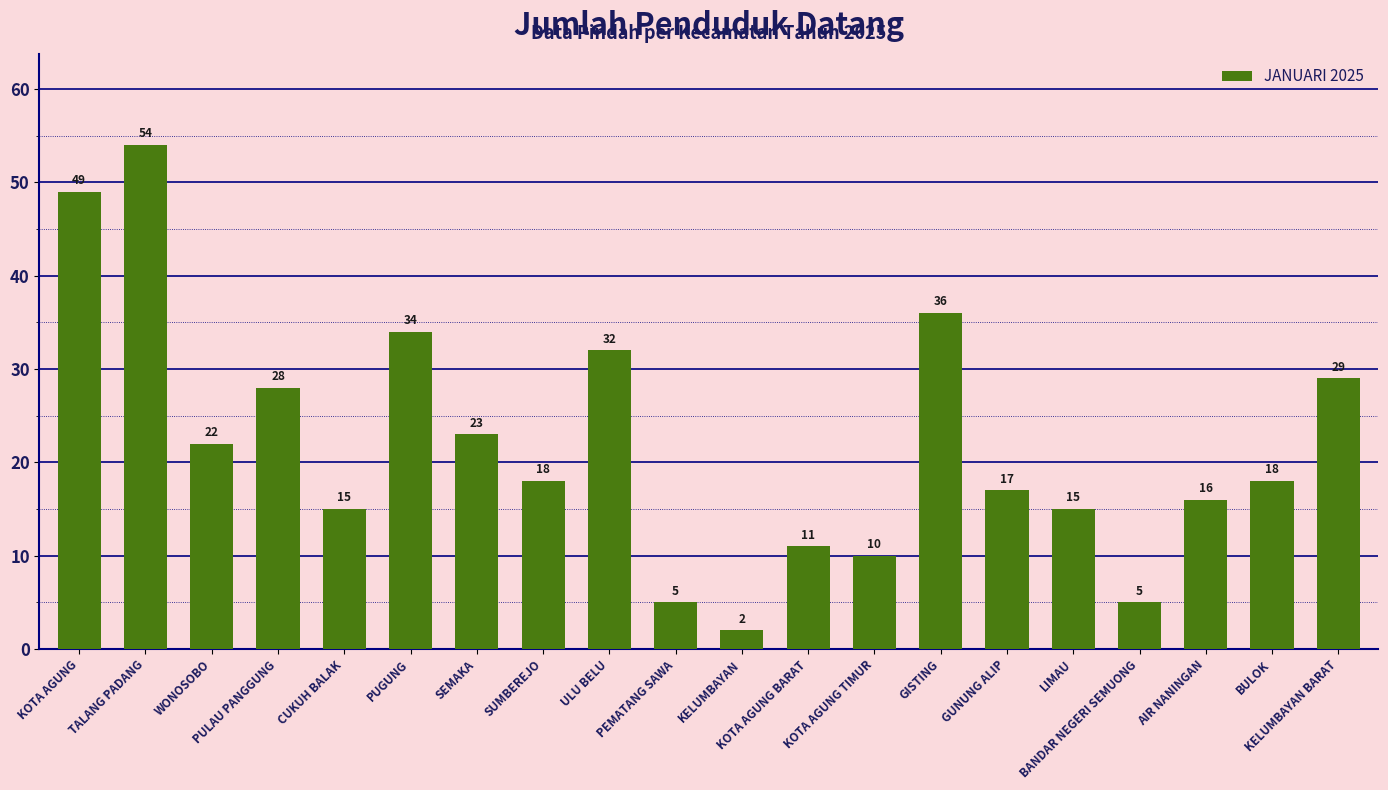

How many categories are shown in the chart?

20